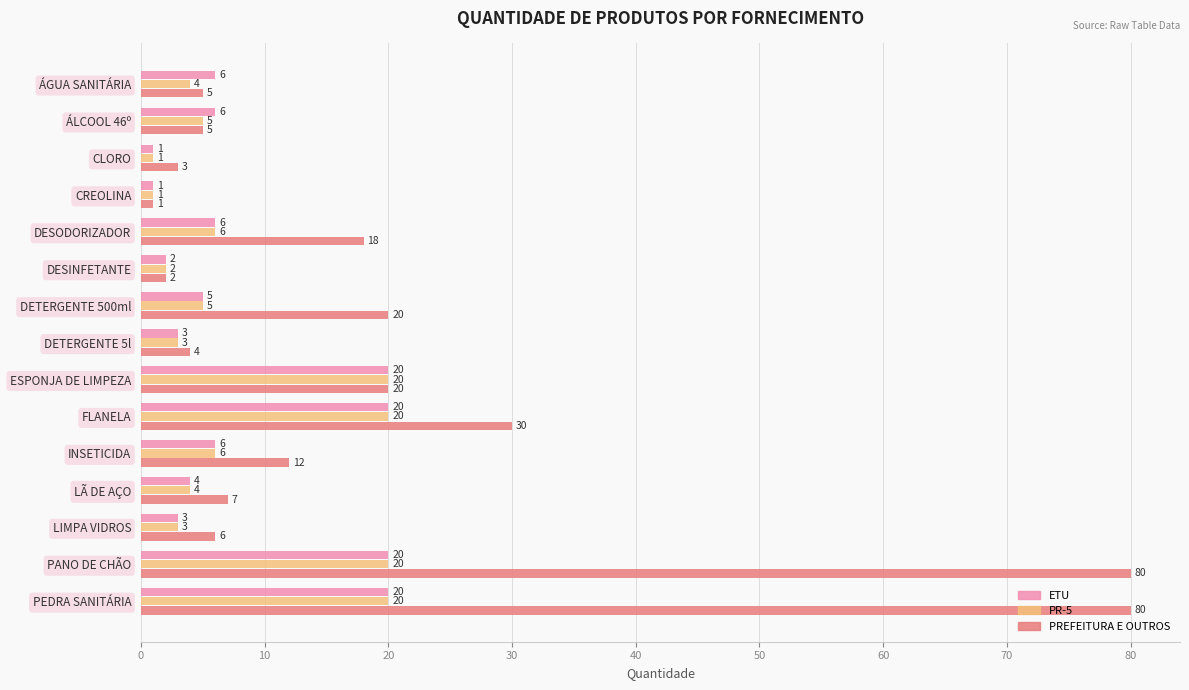

True or false: PR-5 has a value of 13 at PANO DE CHÃO.

False